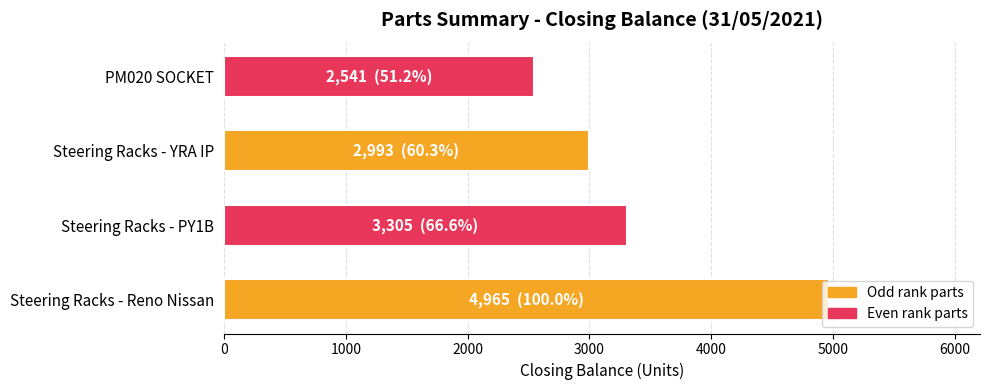

How many data points are less than 3305?

2